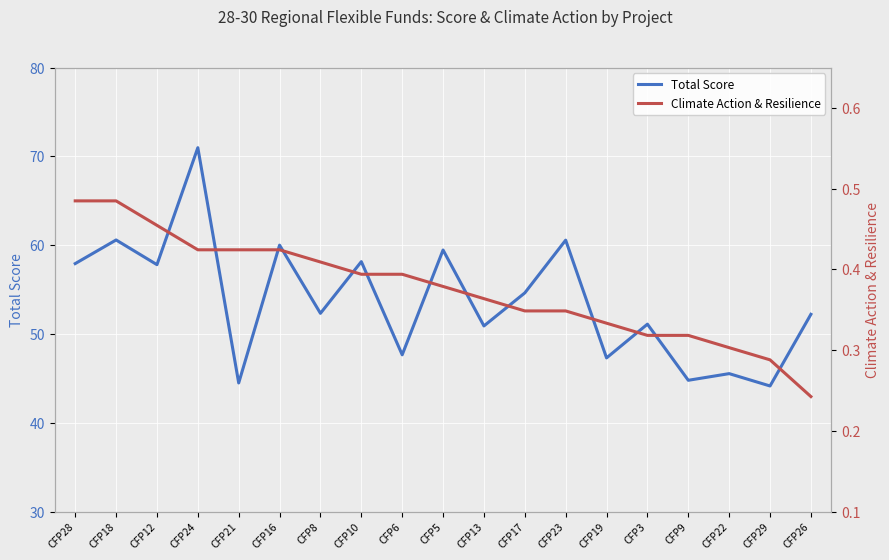

What is the difference between the second highest and second lowest values in the Climate Action & Resilience series?

0.2